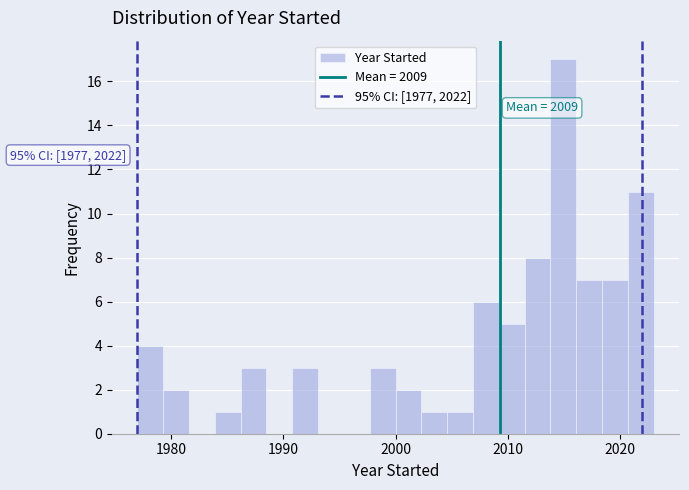

Around what value on the x-axis is the tallest bar? Give the approximate position of its centre, as read against the axis.

2015